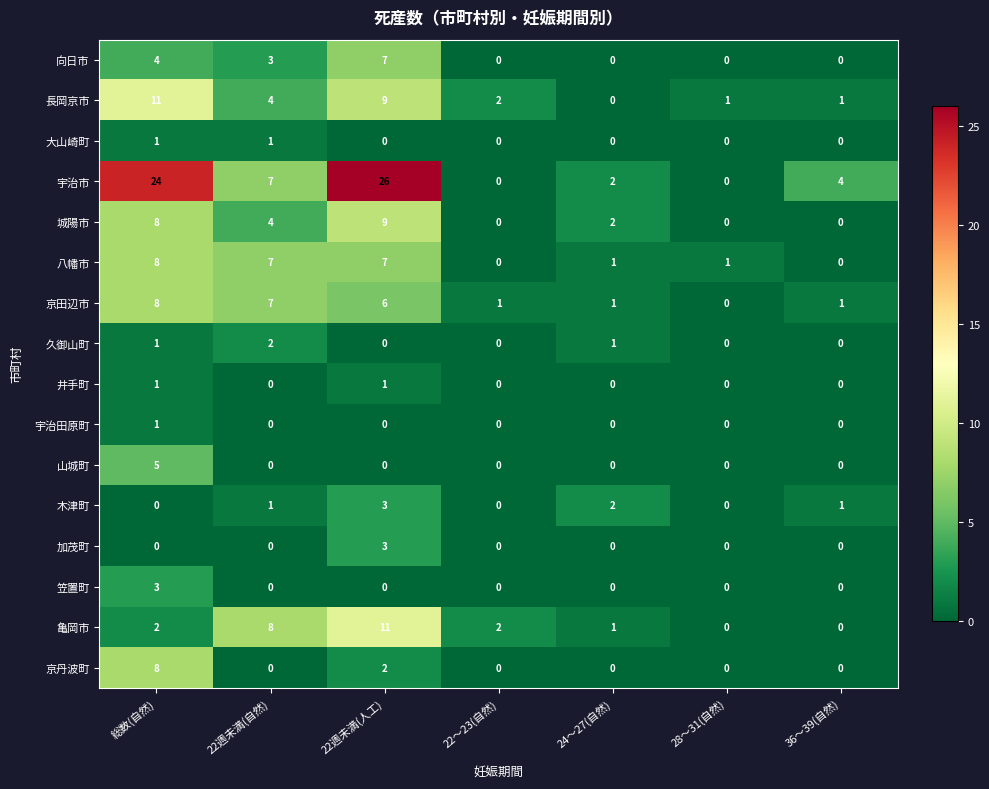

What is the highest value of the 笠置町 series?

3